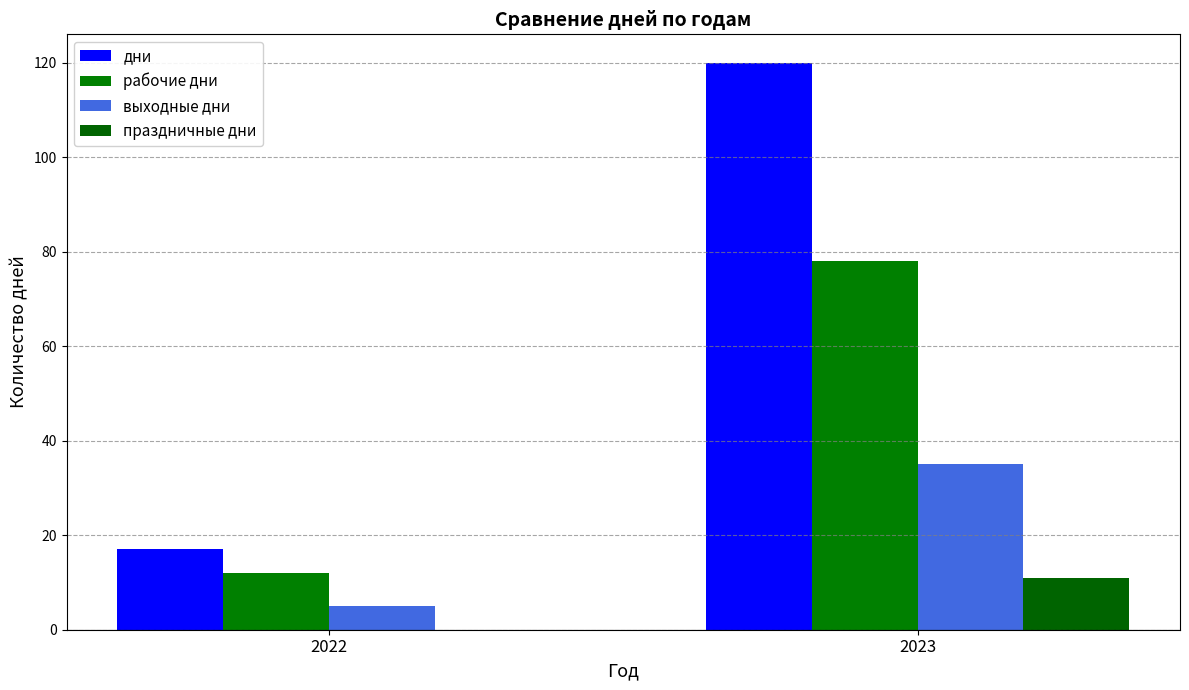

Rank the series by their average value, from highest to lowest.

дни, рабочие дни, выходные дни, праздничные дни